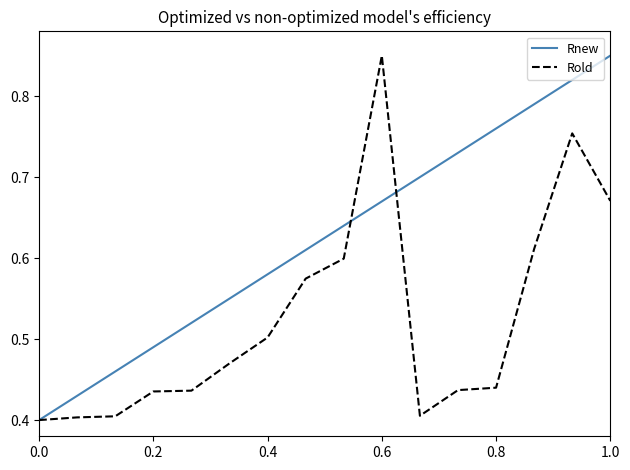

Which series has the largest total across all categories?

Rnew